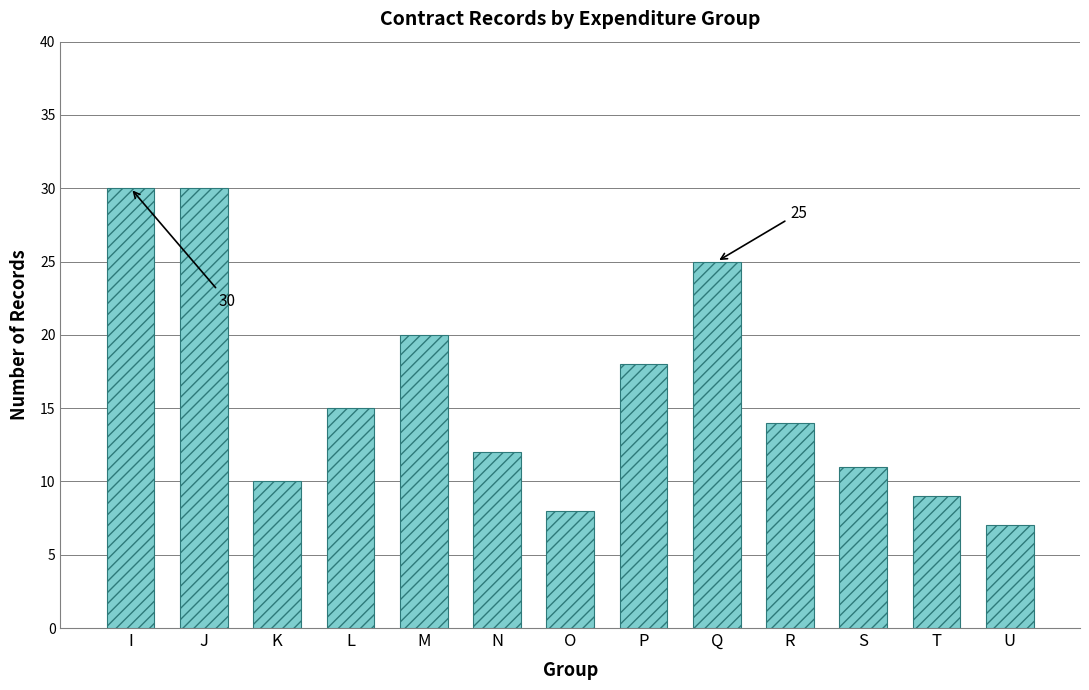

Where does the data first go above 14?

I